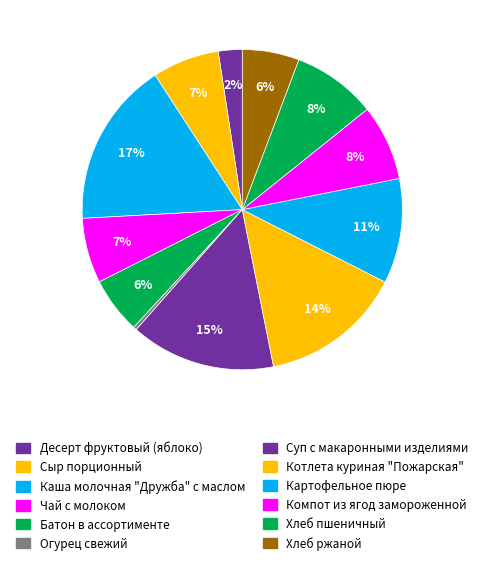

Combined, what portion of the pie is Картофельное пюре and Чай с молоком?

17.2%